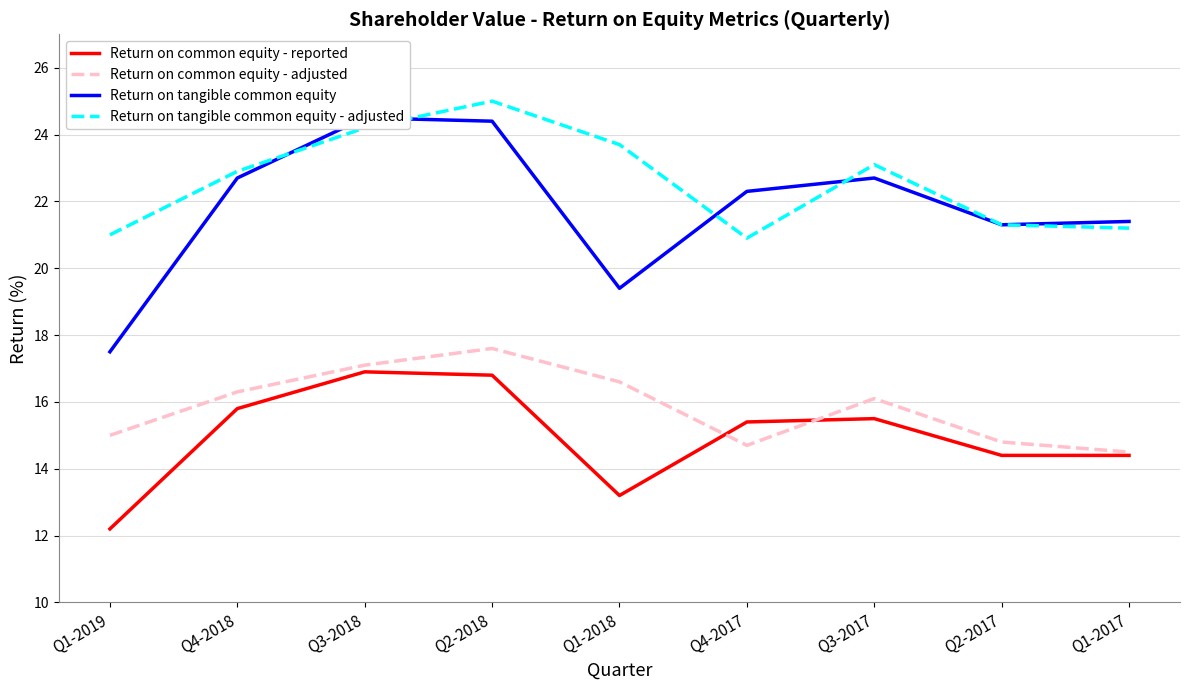

Reading right to left, transcribe all the data shown in this chart.

Return on common equity - reported: 14.4	14.4	15.5	15.4	13.2	16.8	16.9	15.8	12.2
Return on common equity - adjusted: 14.5	14.8	16.1	14.7	16.6	17.6	17.1	16.3	15.0
Return on tangible common equity: 21.4	21.3	22.7	22.3	19.4	24.4	24.5	22.7	17.5
Return on tangible common equity - adjusted: 21.2	21.3	23.1	20.9	23.7	25.0	24.2	22.9	21.0